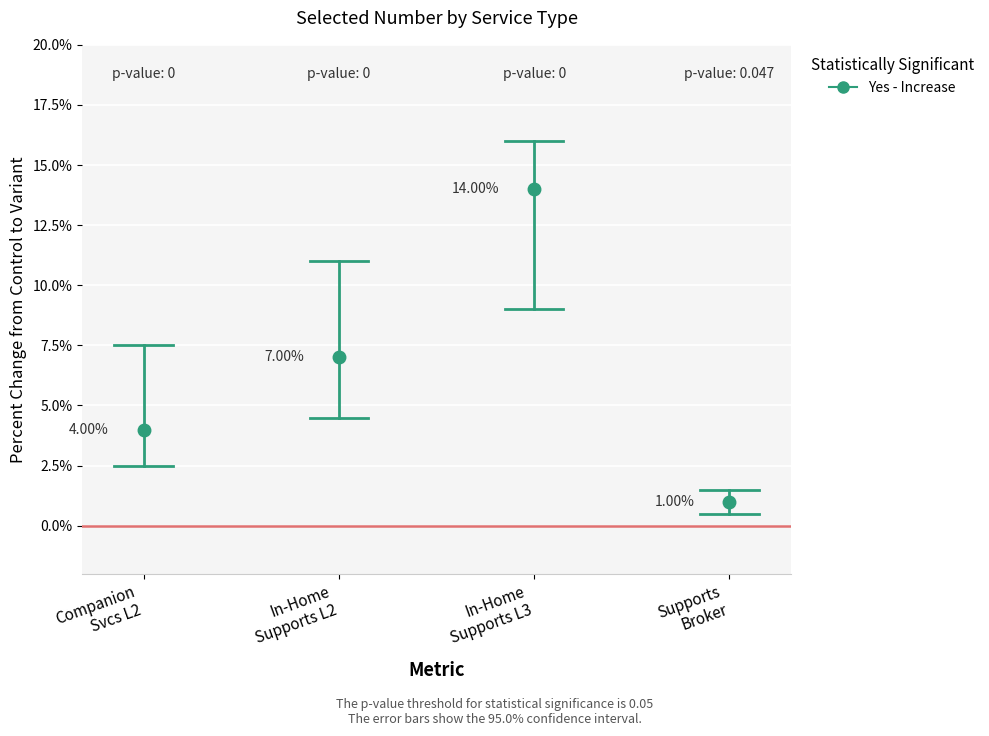

What is the maximum value shown in the chart?

14